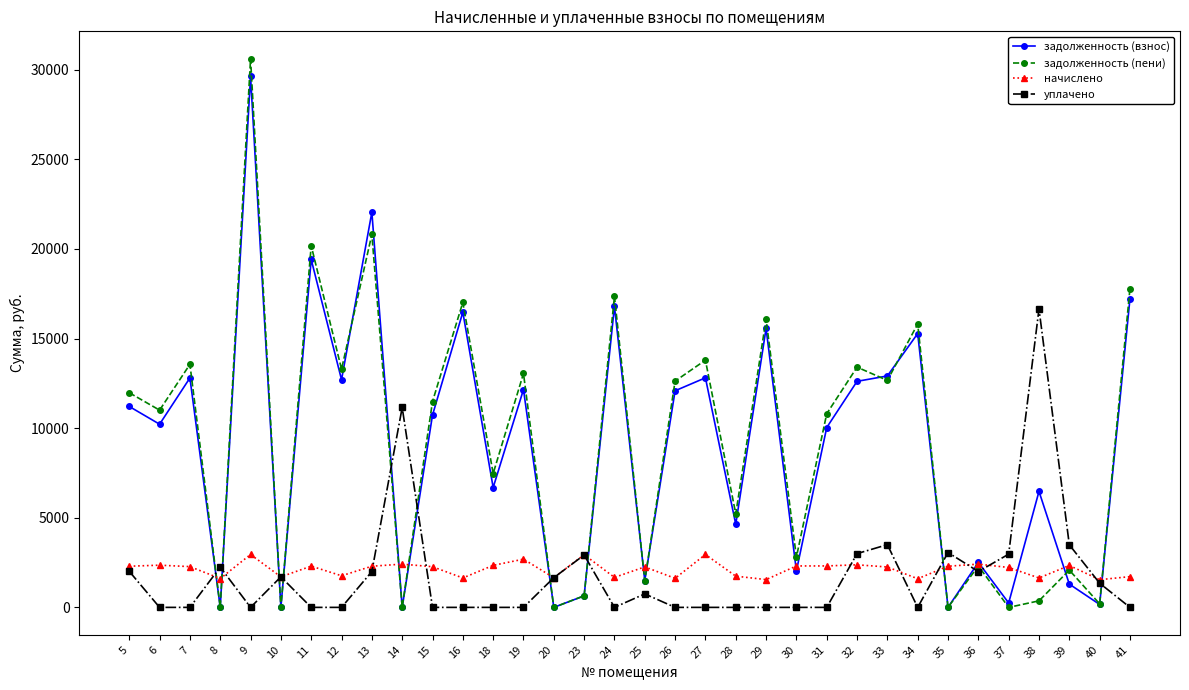

Between which two adjacent categories do задолженность (взнос) and уплачено first intersect?

7 and 8